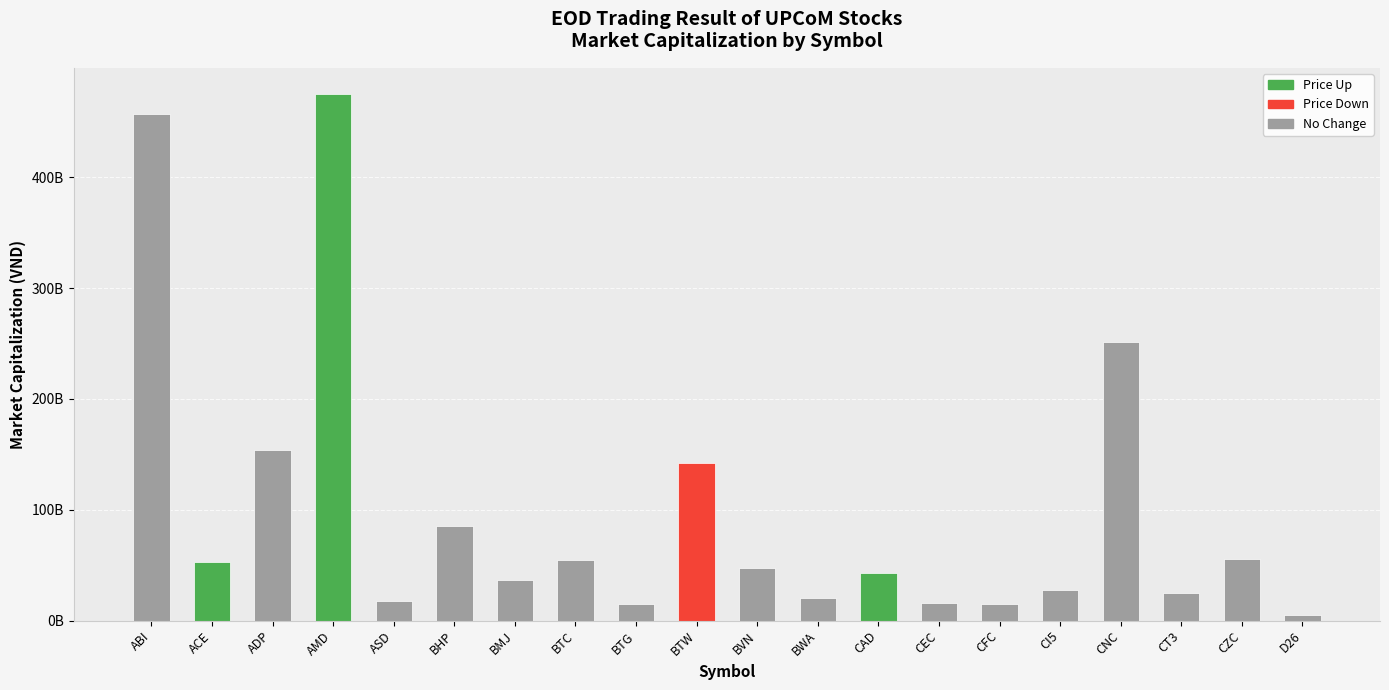

What position from the left is BTG?

9